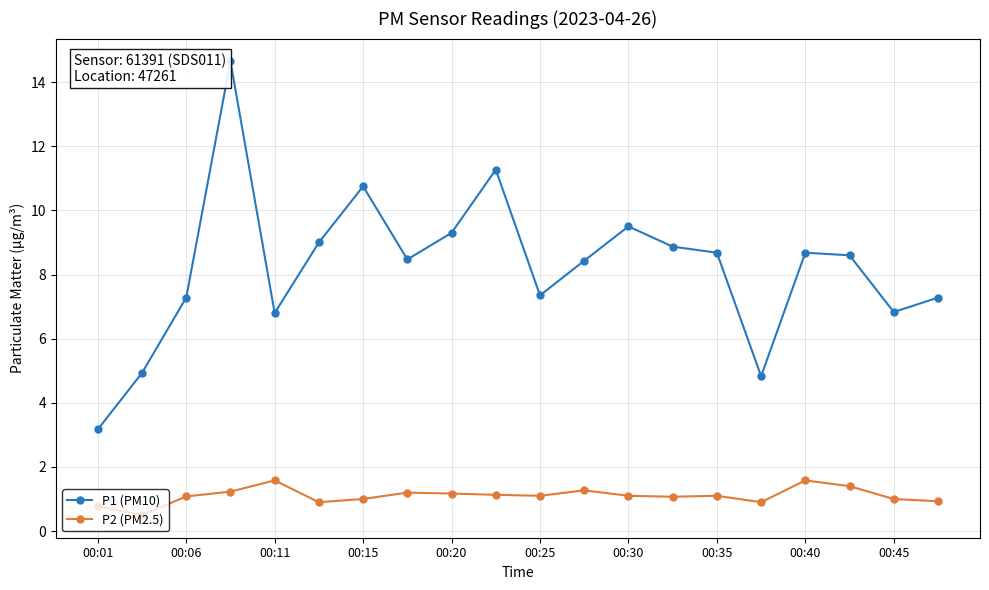

List the series in order of their peak value, highest first.

P1 (PM10), P2 (PM2.5)